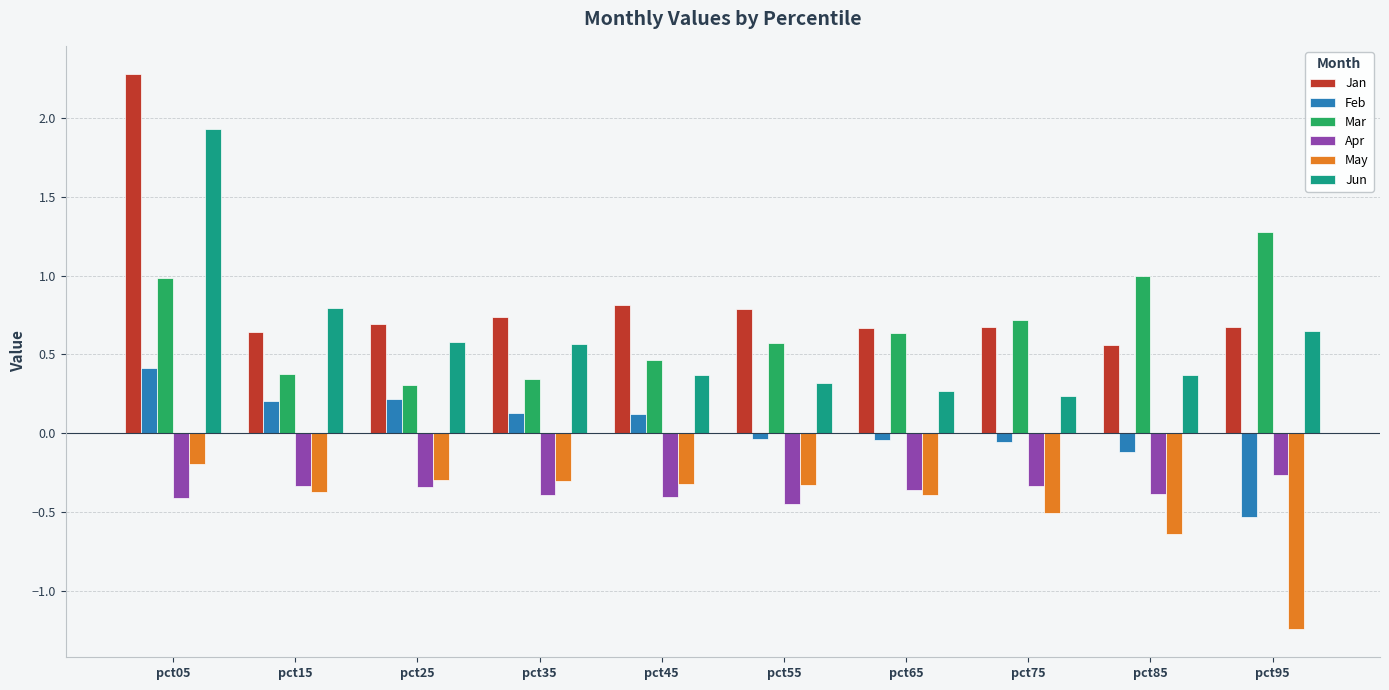

At which label does Feb reach its peak?

pct05